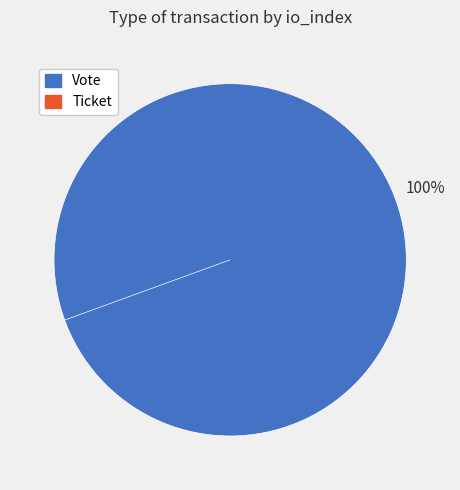

How many slices are in this pie chart?

2